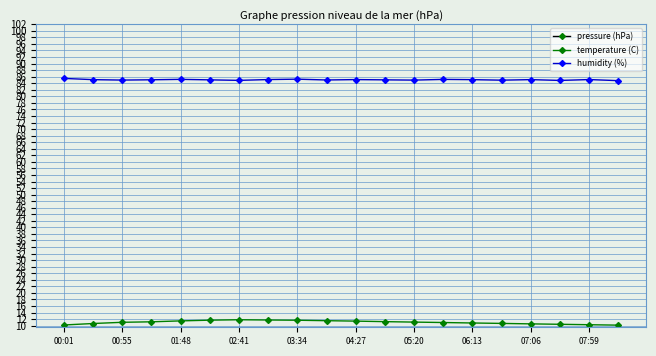

True or false: humidity (%) has more than 0 points higher than both neighbors.

True